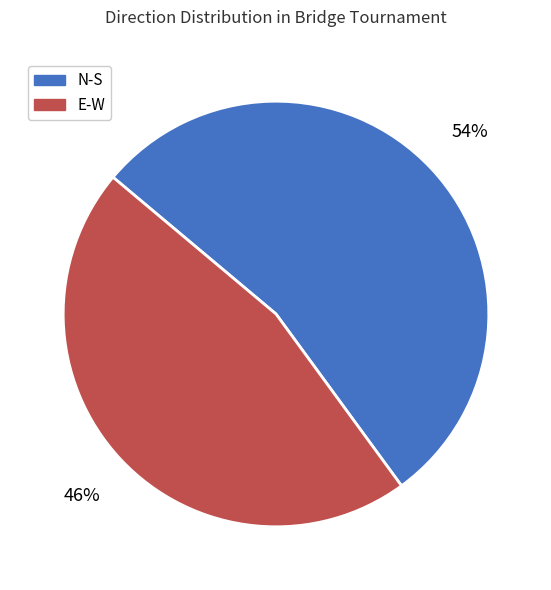

Does N-S account for over 50% of the chart?

Yes